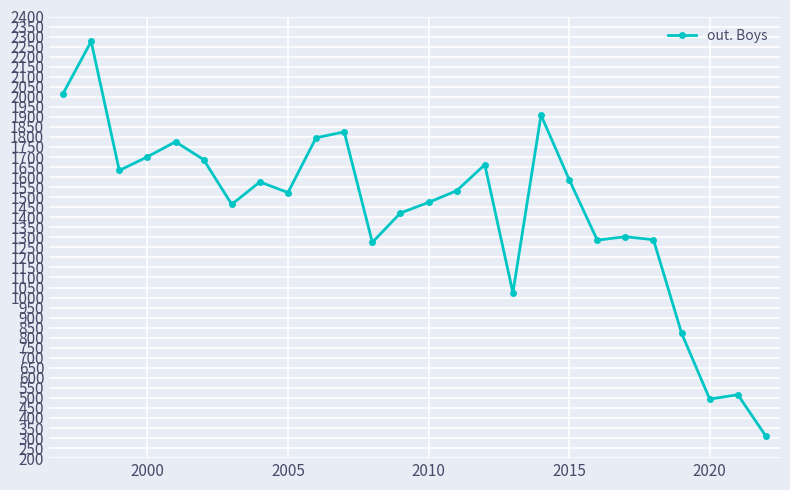

True or false: the data has more than 1 interior local peaks.

True